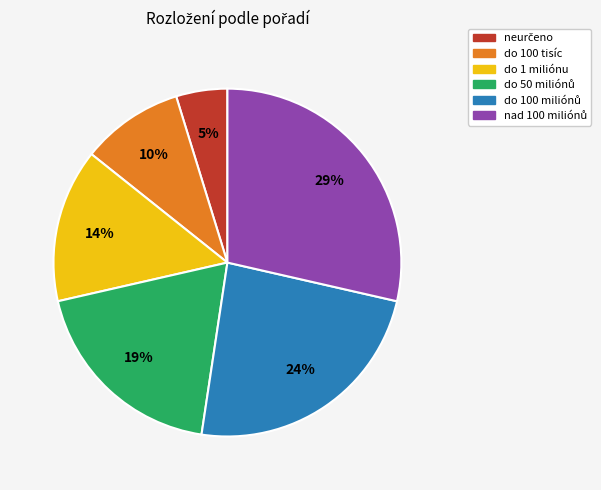

Which has a higher value, do 1 miliónu or do 100 tisíc?

do 1 miliónu